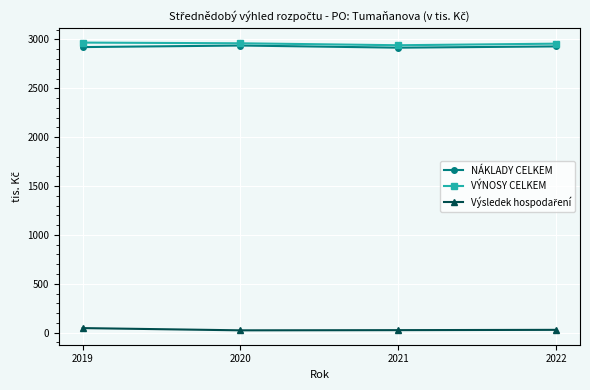

What is the lowest value of the NÁKLADY CELKEM series?

2916